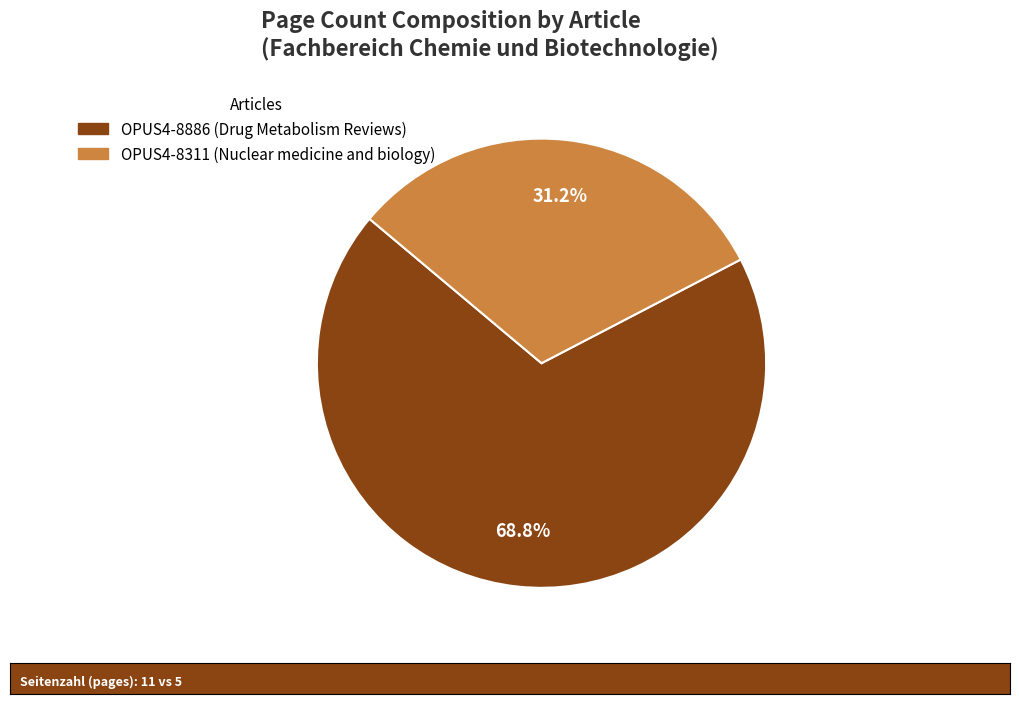

The OPUS4-8886 (Drug Metabolism Reviews) slice represents 69% of the pie. True or false?

True